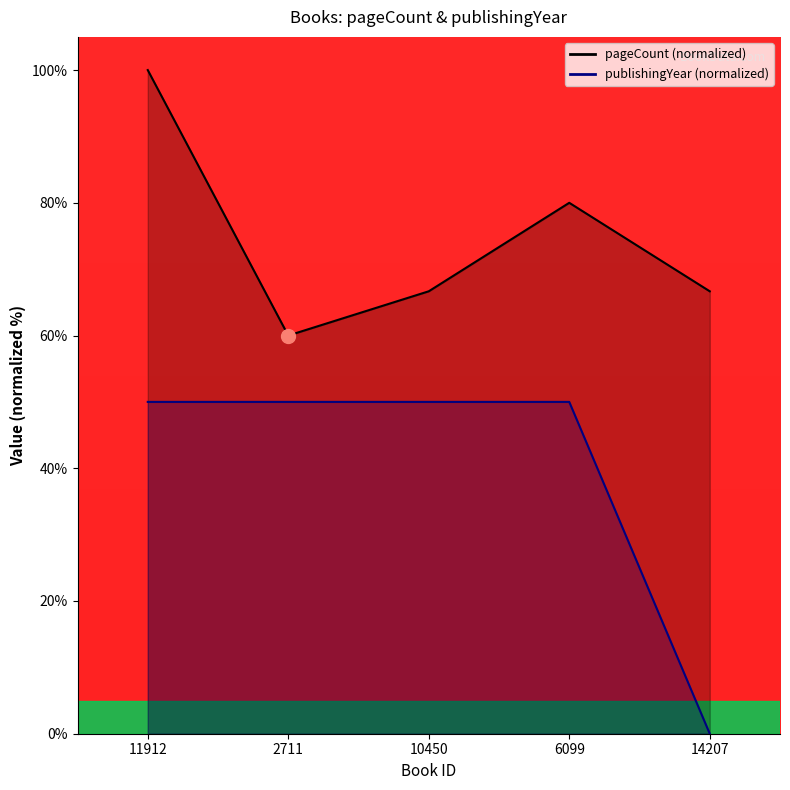

The value of publishingYear at 2711 is 50.0. True or false?

True